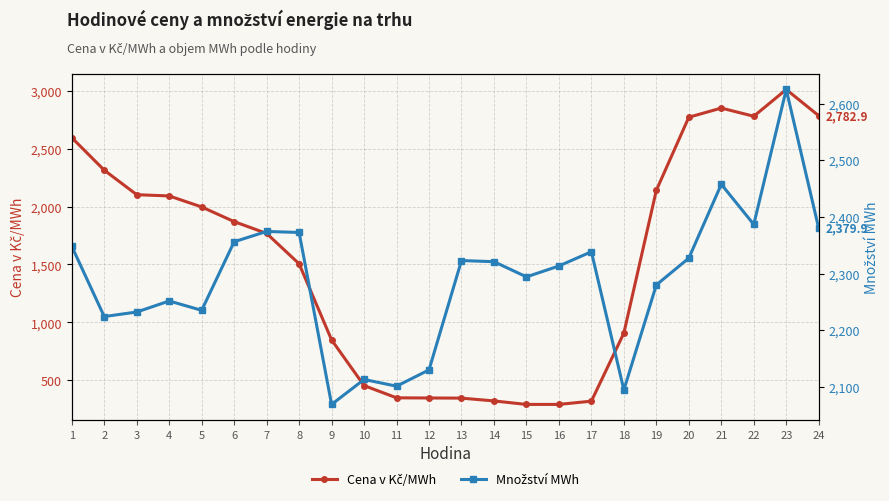

Which series changed the most between 9 and 20?

Cena v Kč/MWh